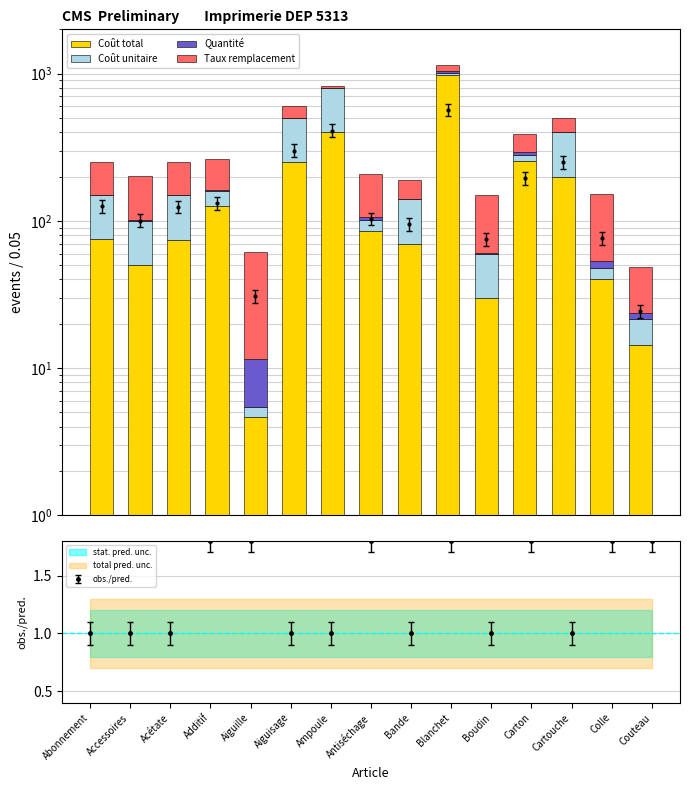

Reading left to right, what are all the values shown in this chart?

Coût total: 75.0	50.0	74.5	127.0	4.7	250.0	400.0	85.0	70.0	975.0	30.0	256.0	200.0	40.0	14.4
Coût unitaire: 75.0	50.0	74.5	31.8	0.8	250.0	400.0	17.0	70.0	32.5	30.0	25.6	200.0	8.0	7.2
Quantité: 1.0	1.0	1.0	4.0	6.0	1.0	1.0	5.0	1.0	30.0	1.0	10.0	1.0	5.0	2.0
Taux remplacement: 100.0	100.0	100.0	100.0	50.0	100.0	20.0	100.0	50.0	100.0	90.0	100.0	100.0	100.0	25.0